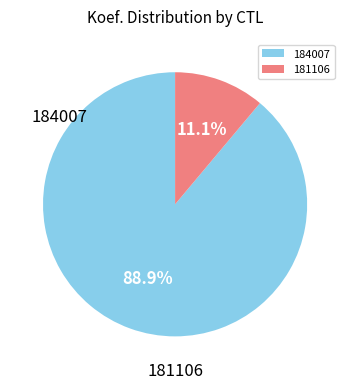

What percentage is NOT represented by 184007?

11.1%